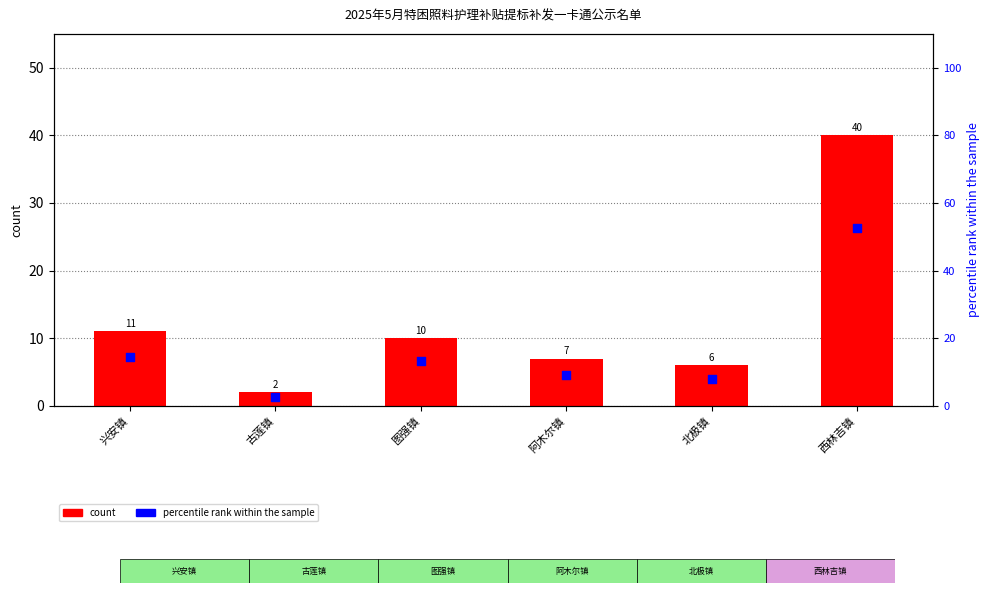

At which category is the sum across all series the highest?

西林吉镇